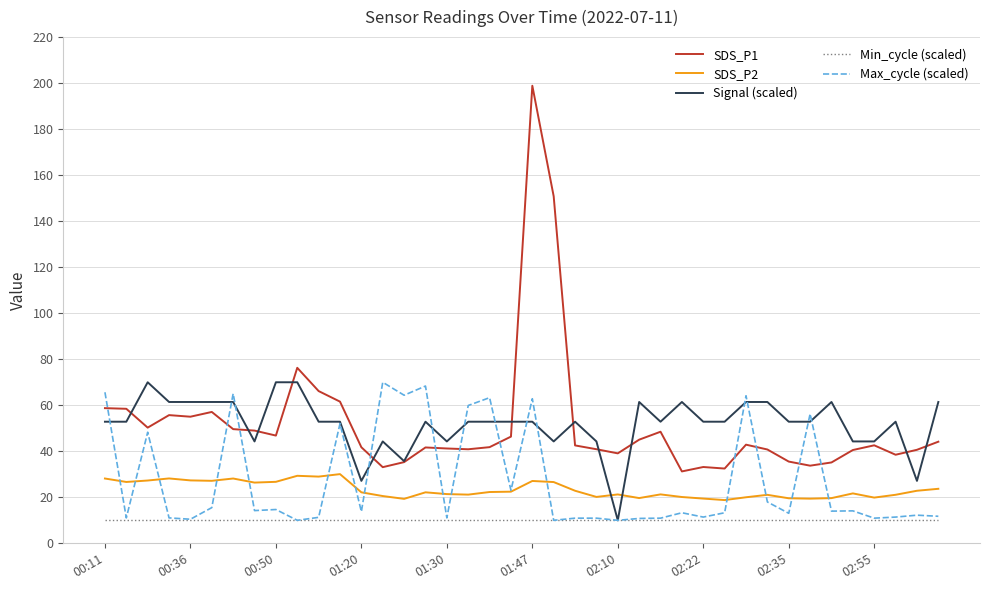

What is the smallest value displayed?

10.0